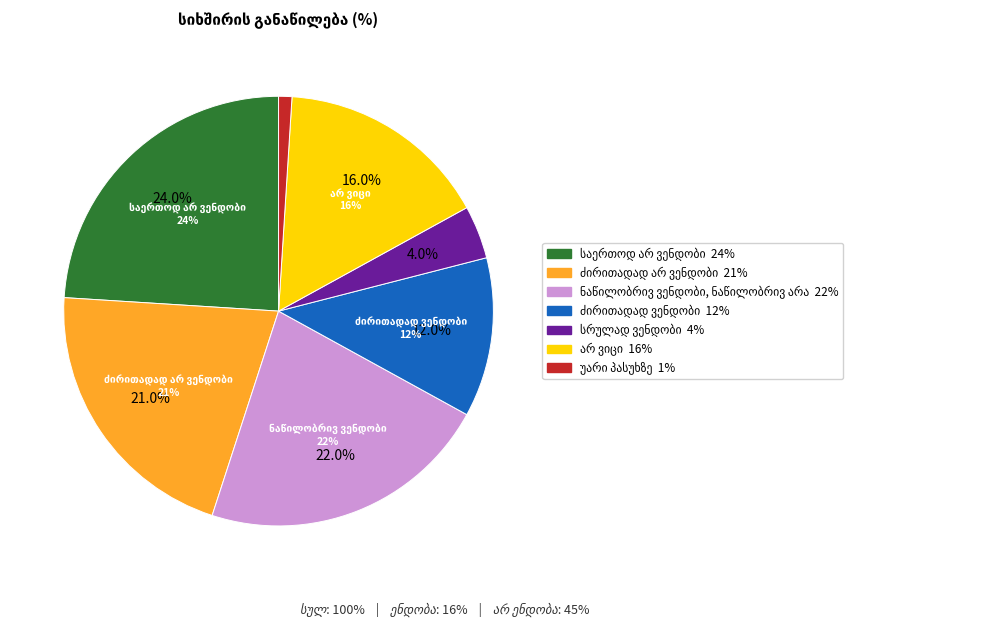

Is არ ვიცი the majority of the pie?

No